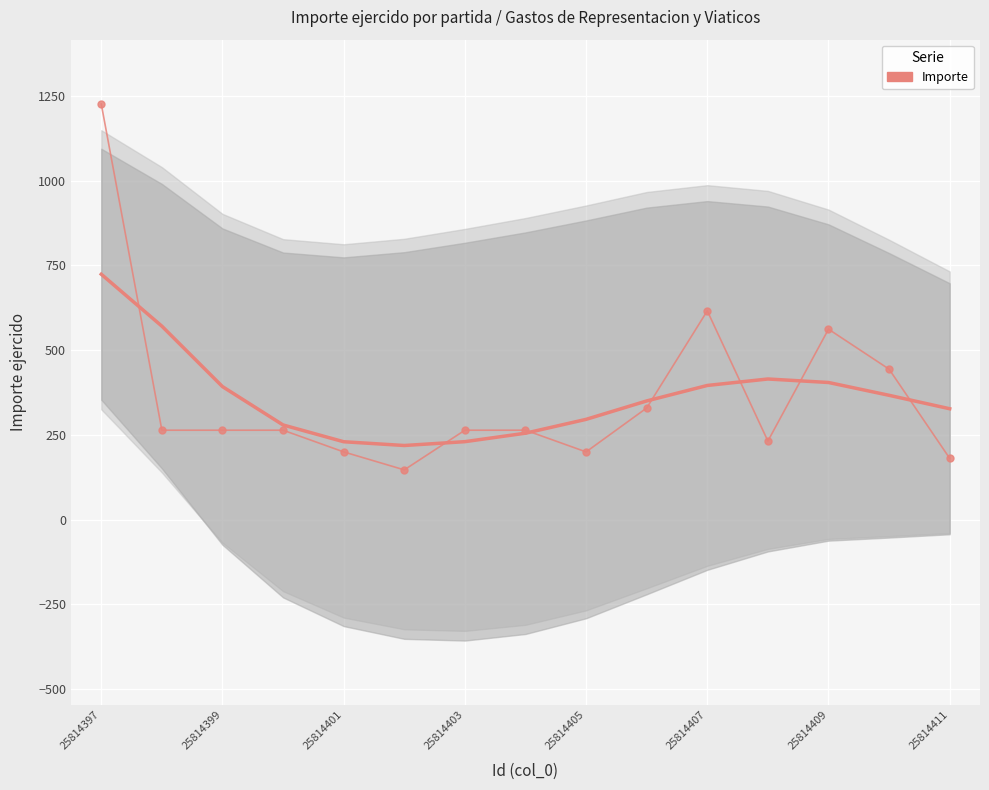

Is it true that the value at 25814403 is 65.7?

False